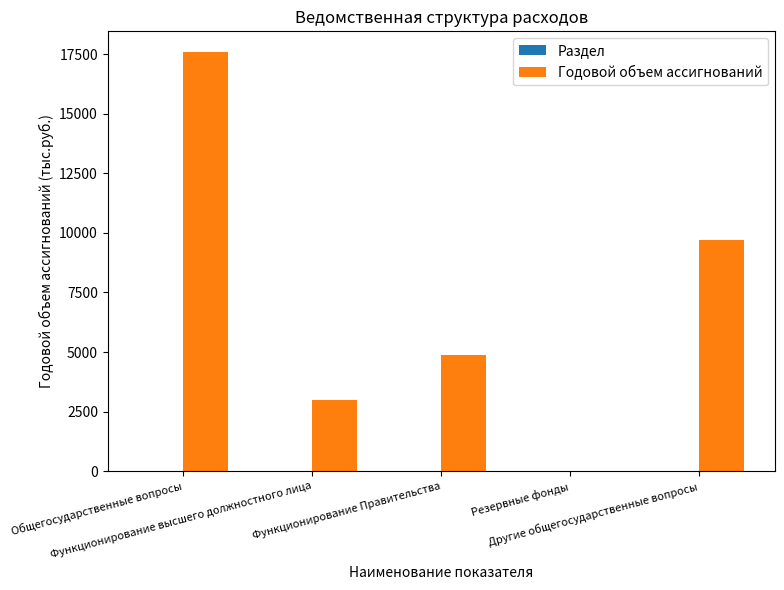

How many series are shown in this chart?

2